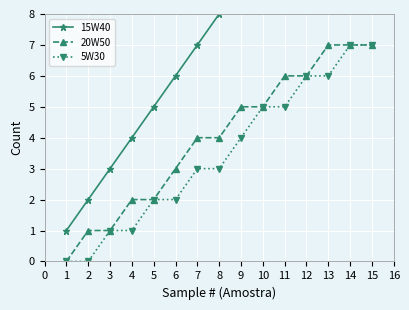

What is the sum of the 5W30 values at 2 and 7?

3